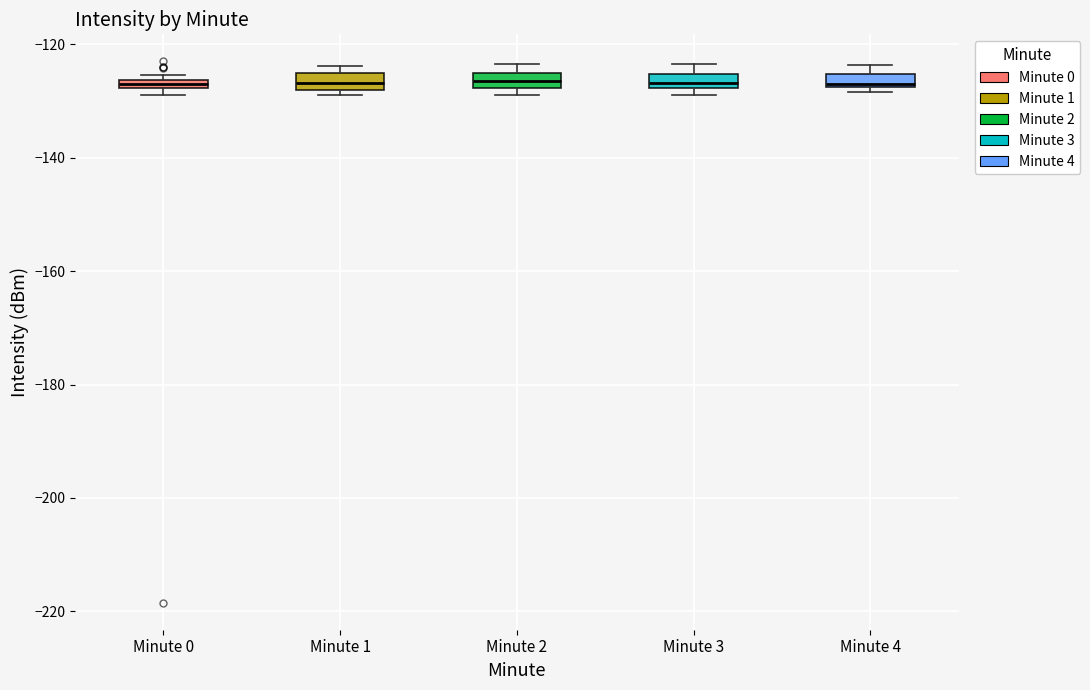

Where is the lower edge of the box for Minute 1 on the y-axis? The values are not printed on the chart, so give them approximately, as read against the axis.

-128